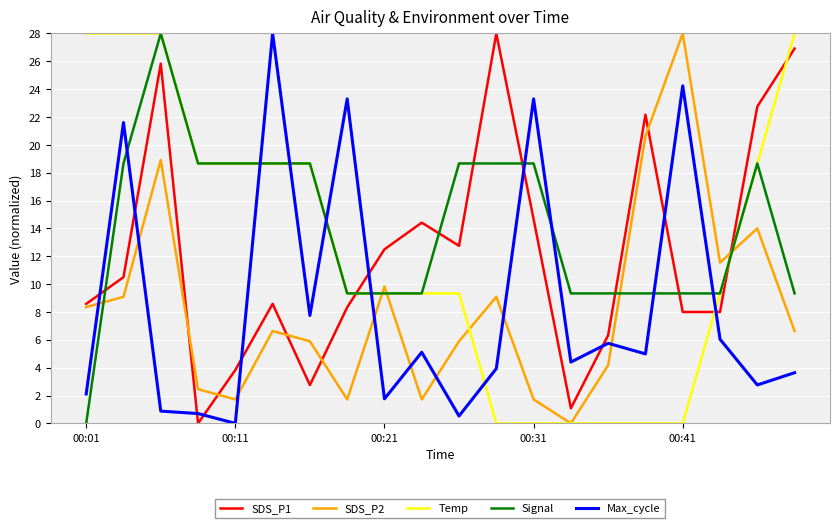

What is the maximum value for SDS_P2?

28.0